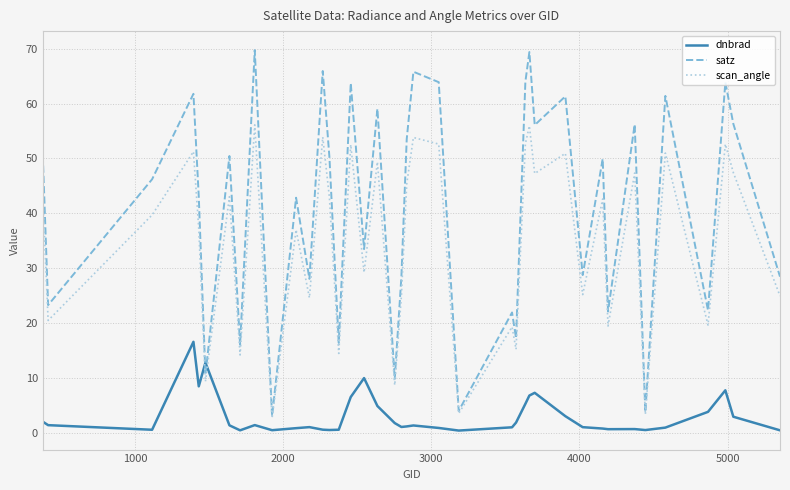

List the series in order of their overall mean, lowest first.

dnbrad, scan_angle, satz